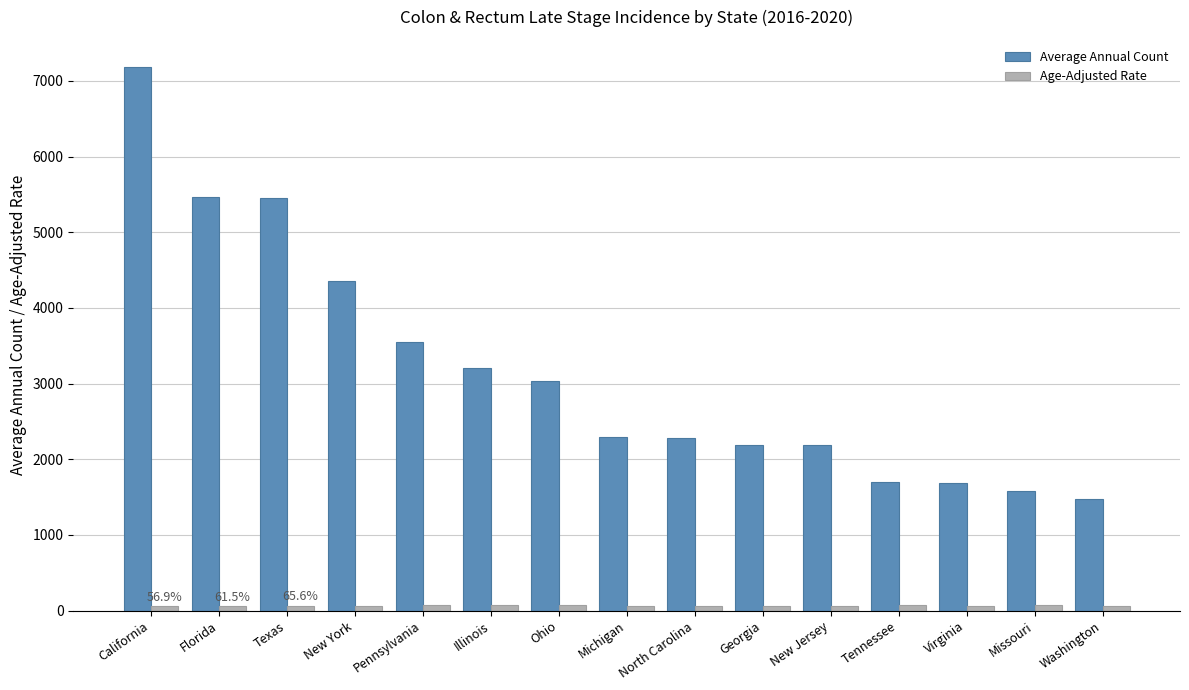

What is the average value of the Average Annual Count series?

3177.5